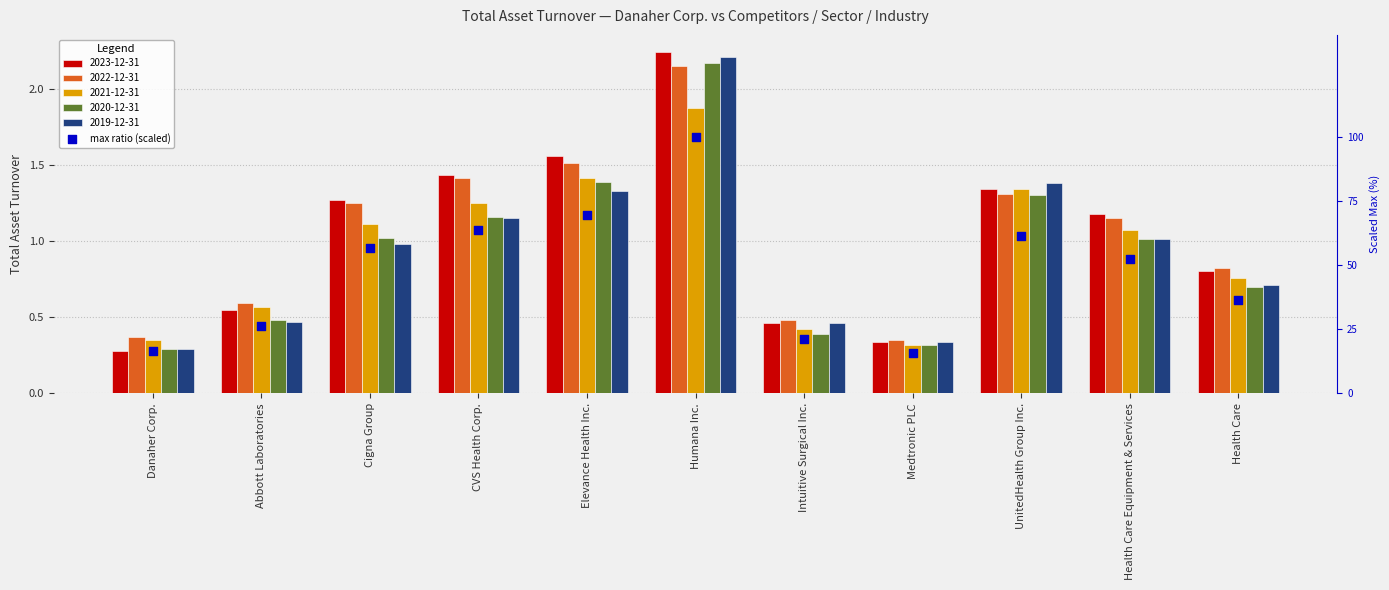

What is the change in value from Humana Inc. to UnitedHealth Group Inc.?

-38.4